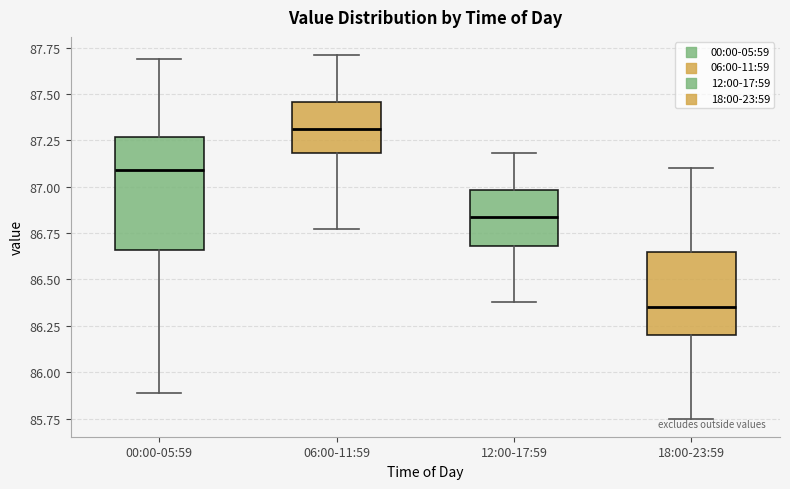

Which box is the tallest, from its lower edge to its upper edge?

00:00-05:59